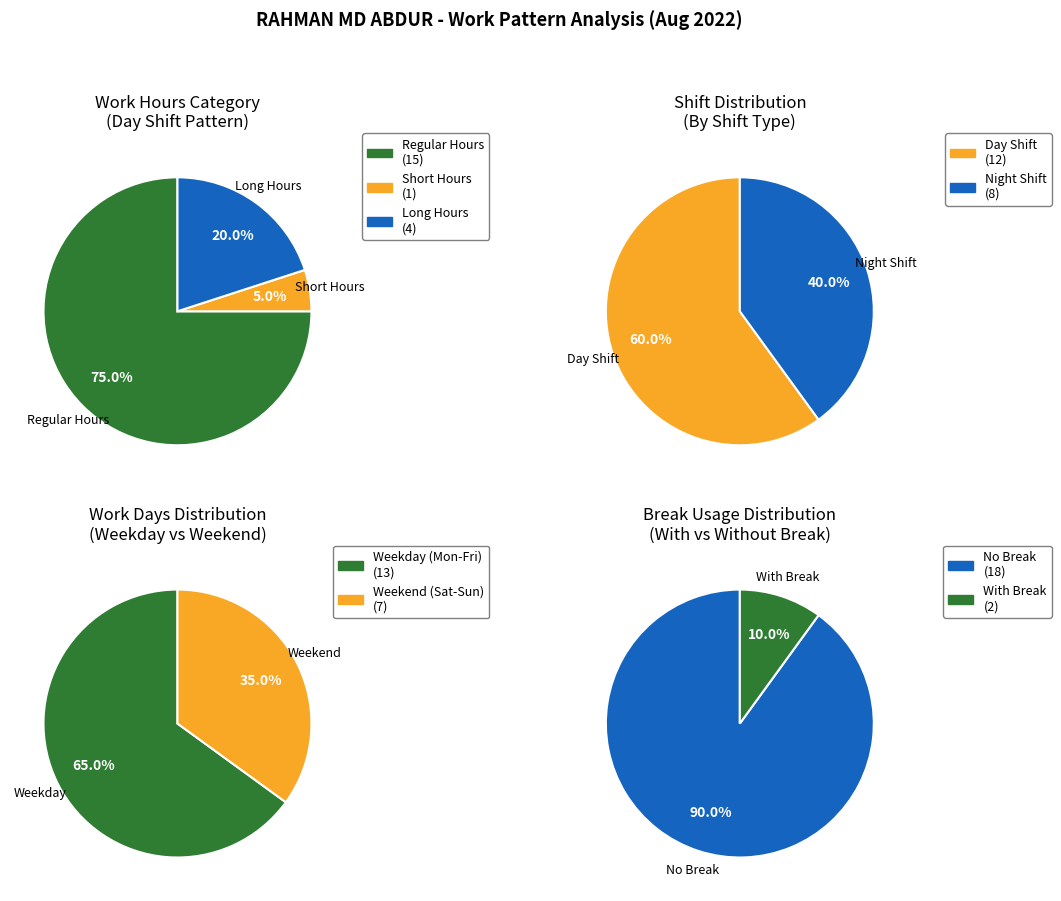

The 7-Sun slice represents 1% of the pie. True or false?

False